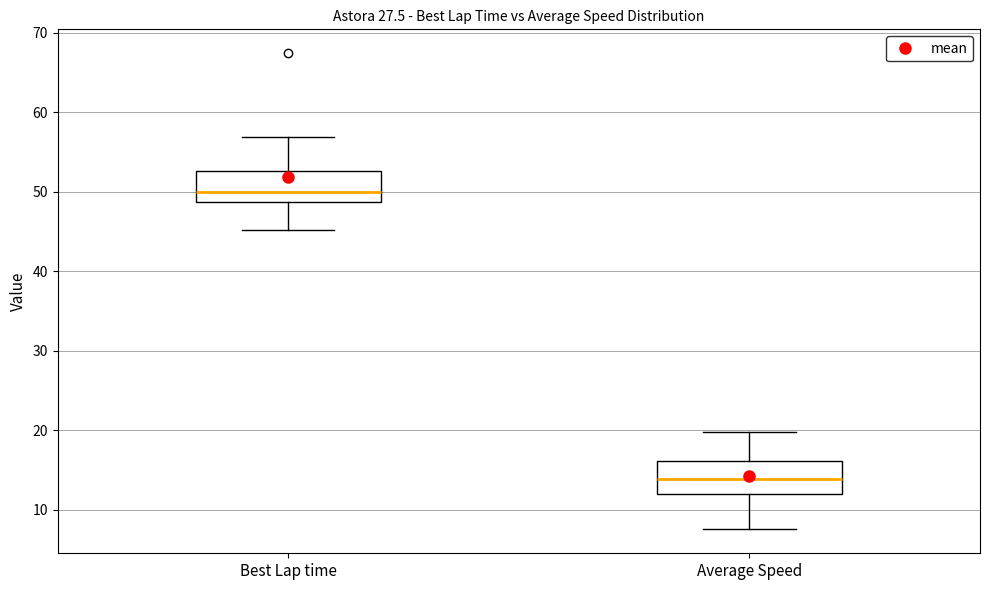

Where does the lower whisker of the box for Average Speed end on the y-axis? The values are not printed on the chart, so give them approximately, as read against the axis.

8